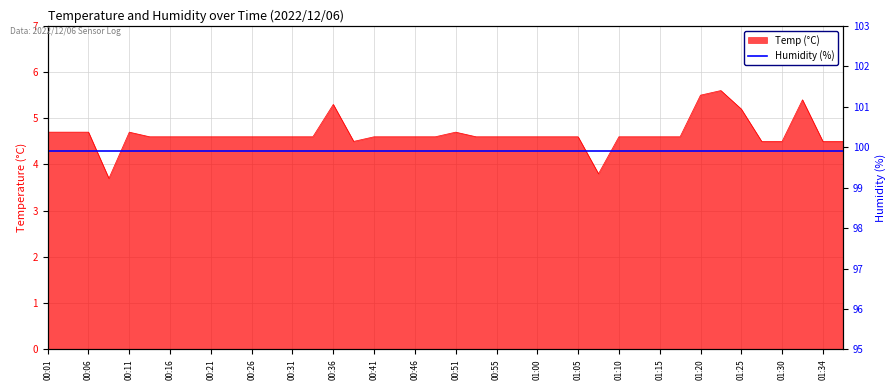

What is the difference between the maximum and minimum values?

1.9